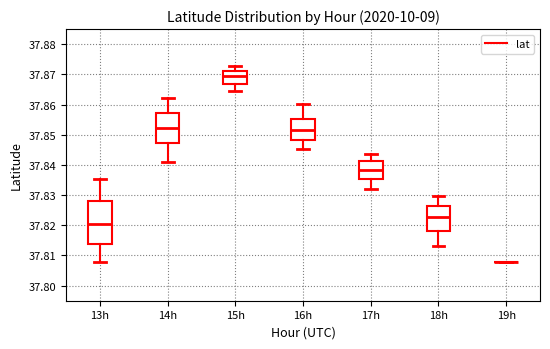

Reading left to right, transcribe this box plot: for each box, give where its median line is, the range the box spans, and where its two whiskers end, as read against the y-axis. The values are not printed on the chart, so give them approximately, as read against the axis.

13h: median 37.821, box 37.814 to 37.828, whiskers 37.808 to 37.835
14h: median 37.852, box 37.847 to 37.857, whiskers 37.841 to 37.862
15h: median 37.870, box 37.867 to 37.871, whiskers 37.865 to 37.873
16h: median 37.851, box 37.848 to 37.855, whiskers 37.845 to 37.860
17h: median 37.838, box 37.835 to 37.841, whiskers 37.832 to 37.844
18h: median 37.823, box 37.818 to 37.826, whiskers 37.813 to 37.830
19h: box collapsed to a line at 37.808, whiskers 37.808 to 37.808